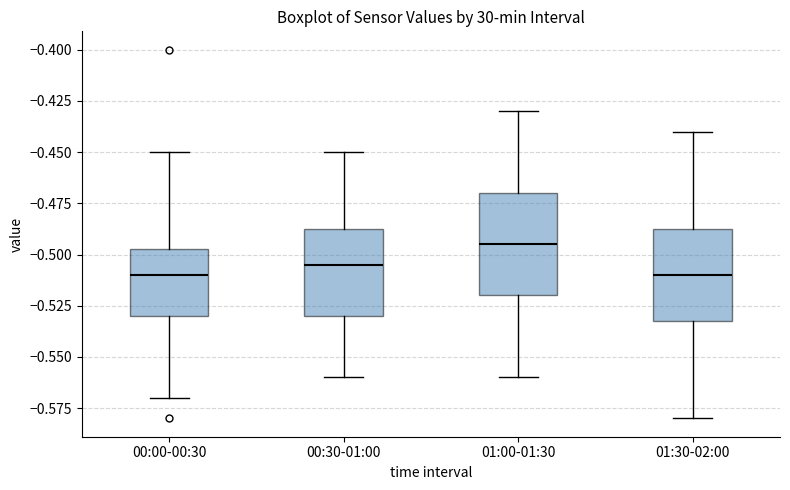

Reading left to right, transcribe this box plot: for each box, give where its median line is, the range the box spans, and where its two whiskers end, as read against the y-axis. The values are not printed on the chart, so give them approximately, as read against the axis.

00:00-00:30: median -0.510, box -0.530 to -0.495, whiskers -0.570 to -0.450
00:30-01:00: median -0.505, box -0.530 to -0.485, whiskers -0.560 to -0.450
01:00-01:30: median -0.495, box -0.520 to -0.470, whiskers -0.560 to -0.430
01:30-02:00: median -0.510, box -0.530 to -0.485, whiskers -0.580 to -0.440